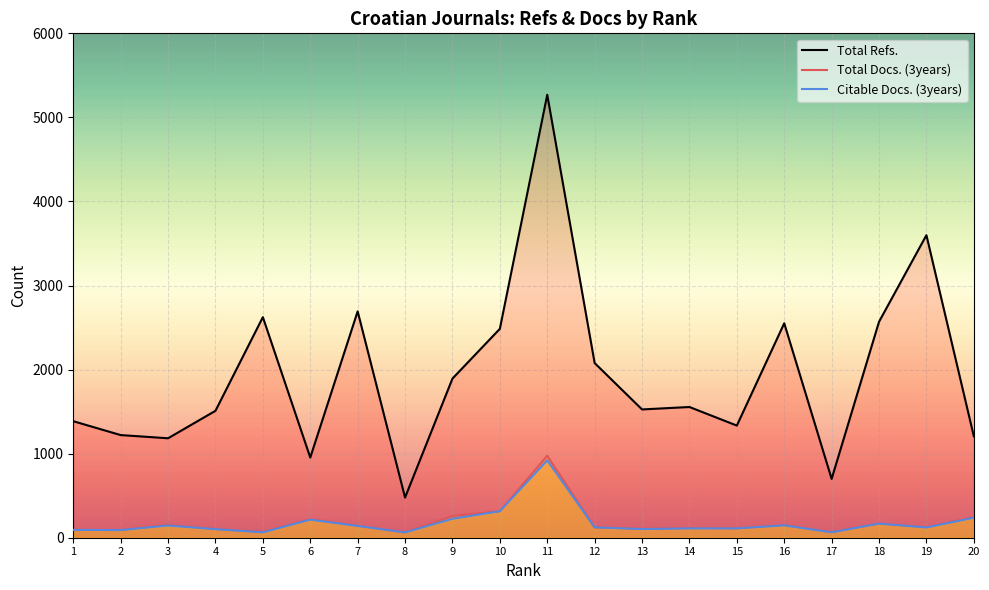

How many categories are shown in the chart?

20